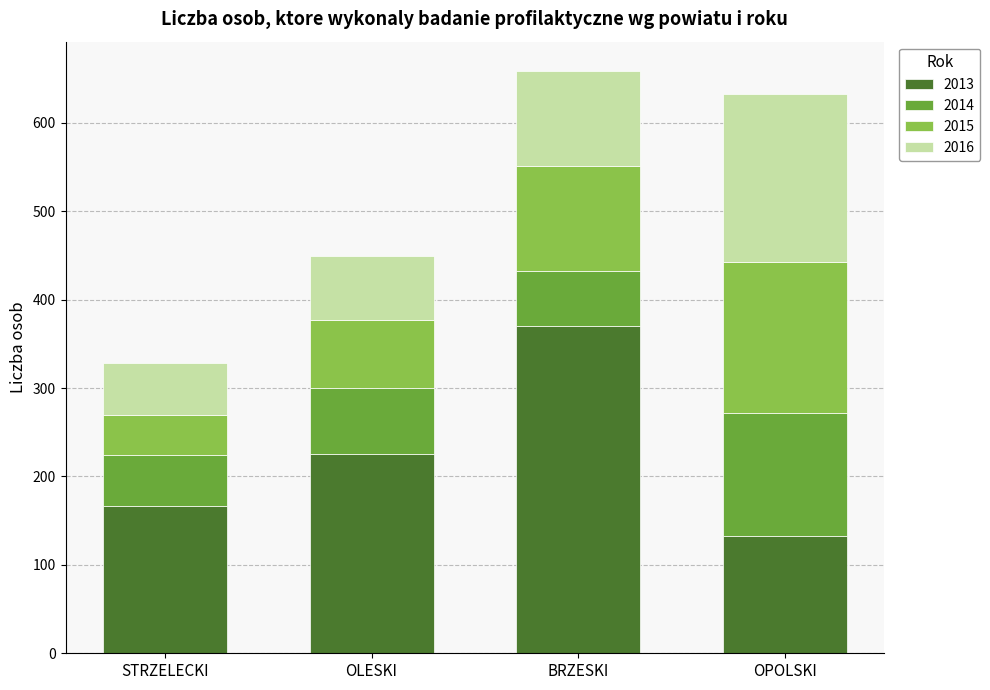

What is the sum of the 2013 values at OLESKI and OPOLSKI?

358